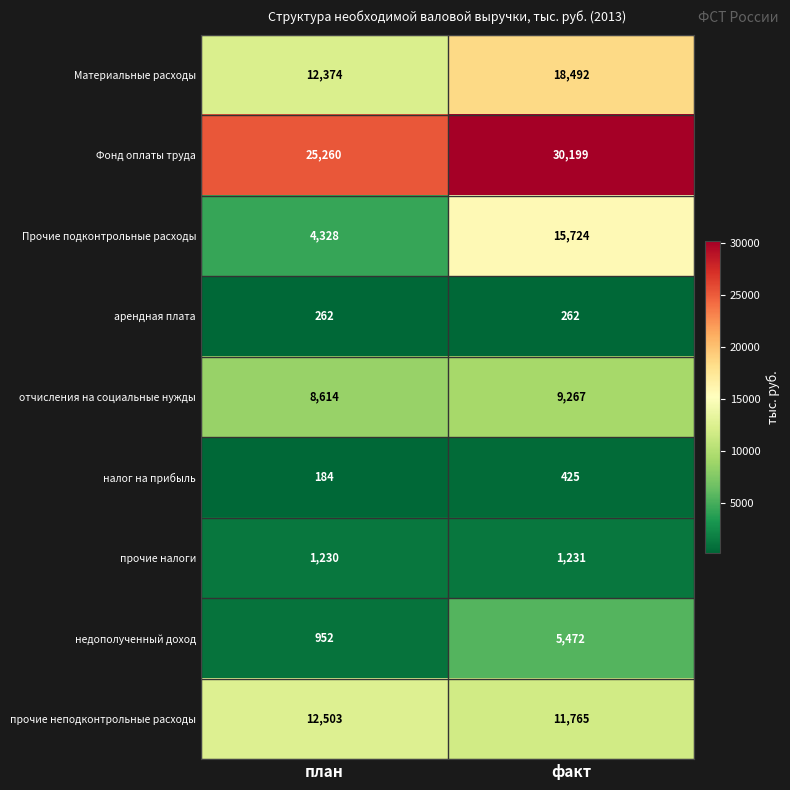

What is the total value across all series at план?

65707